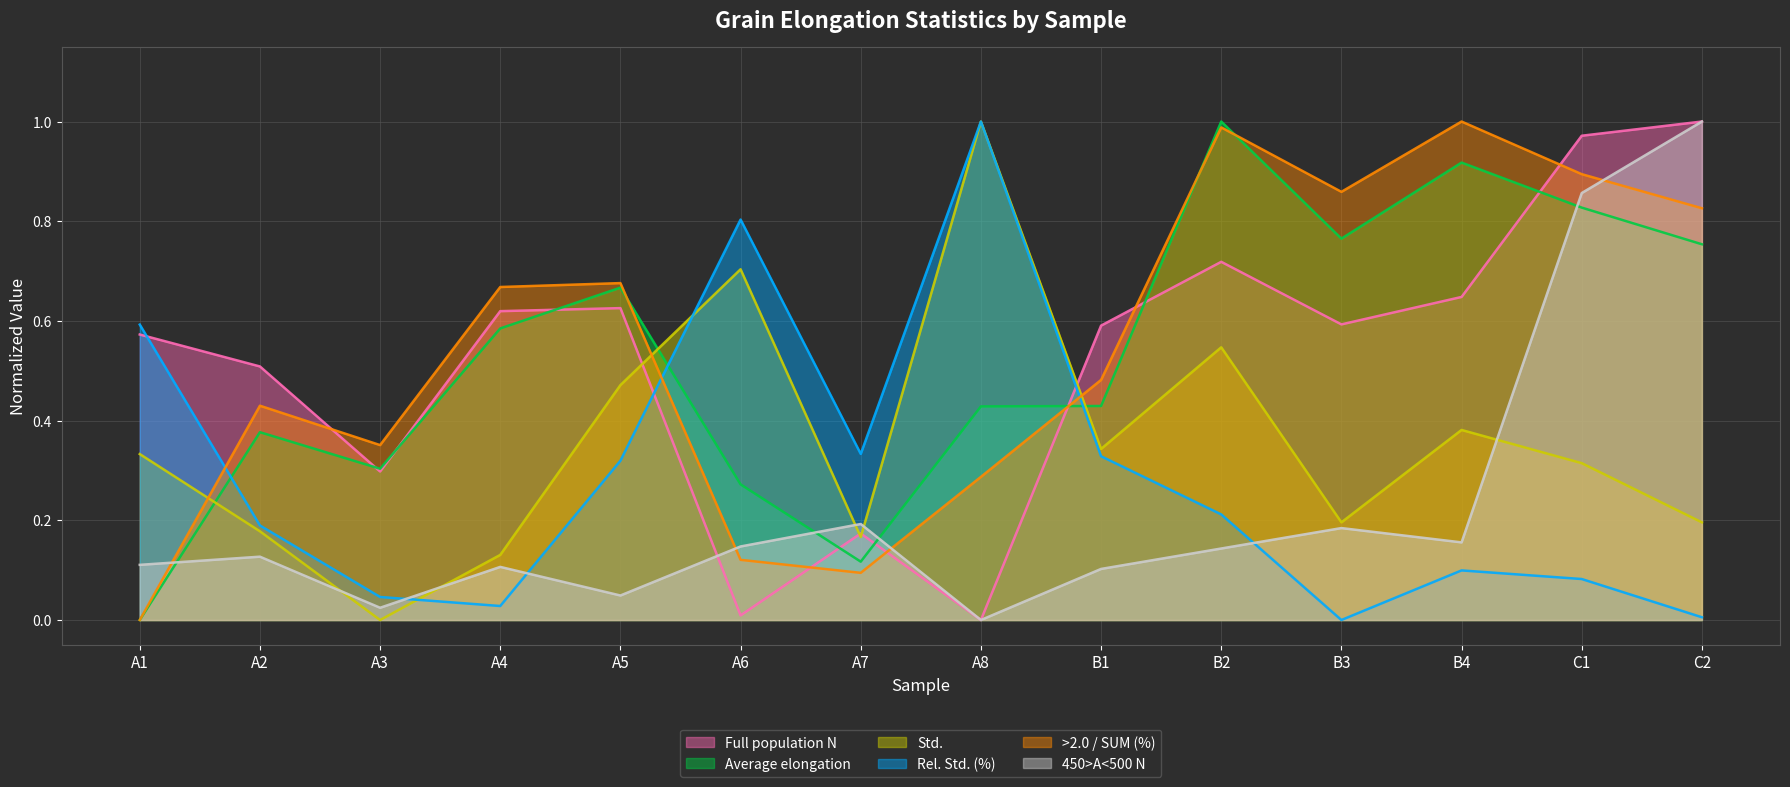

How many lines are shown in the chart?

6